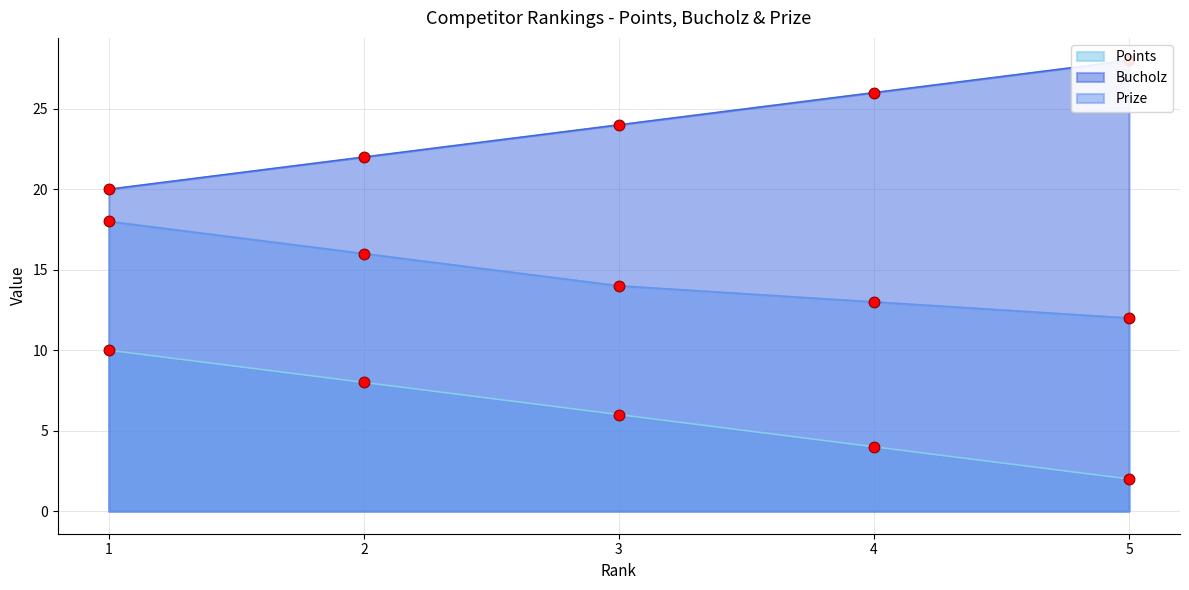

Which series has the largest Y range (max minus min)?

Points